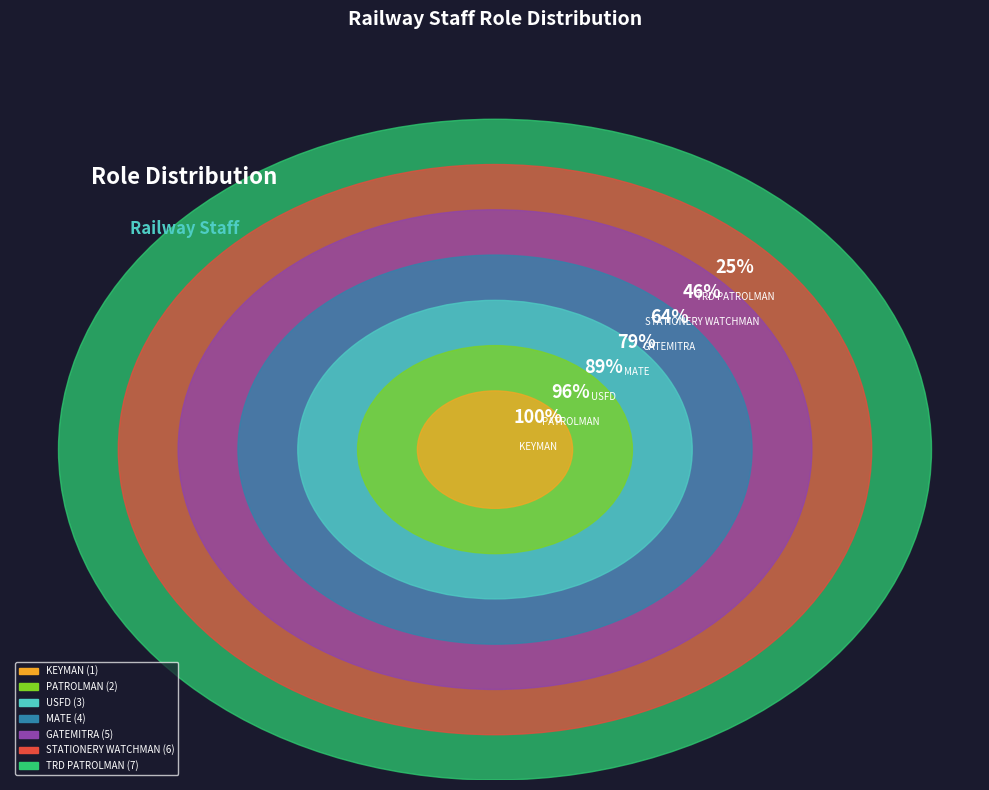

True or false: TRD PATROLMAN accounts for 20% of the total.

False